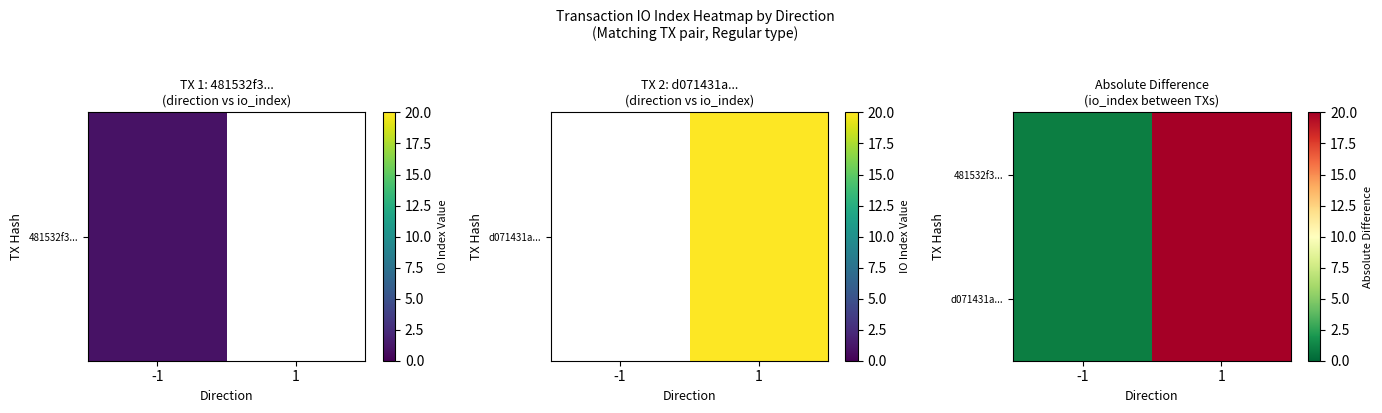

What is the smallest value displayed?

1